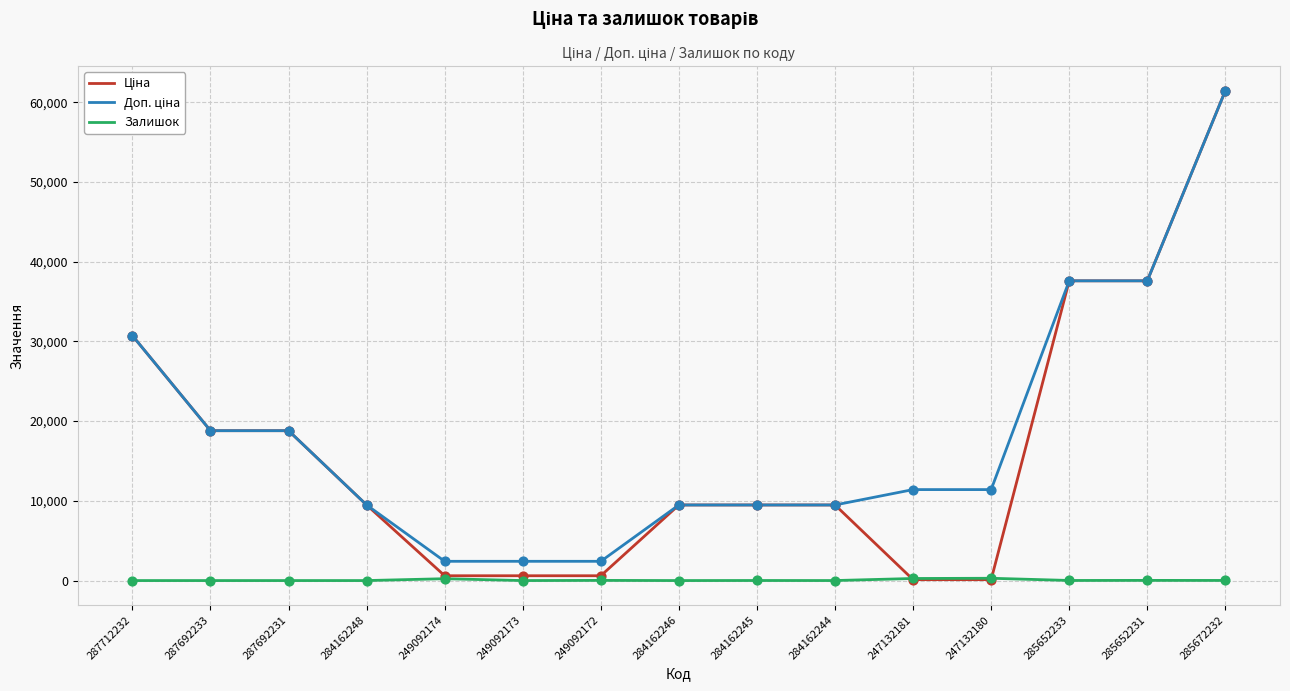

At which category is the sum across all series the highest?

285672232